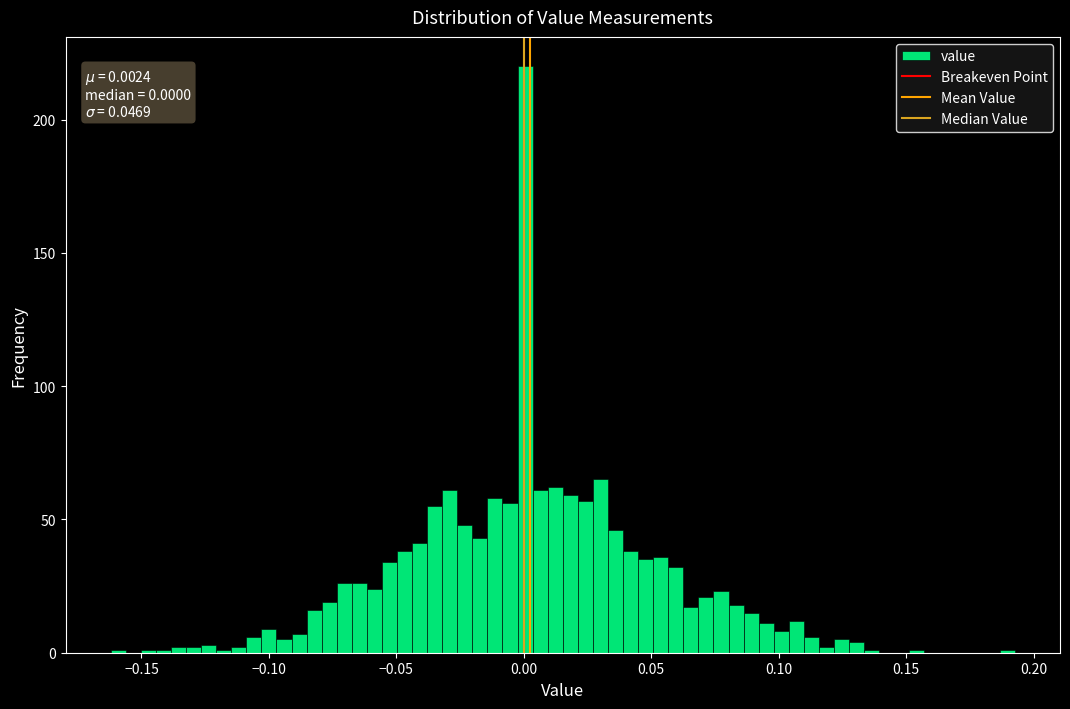

Read against the x-axis, roughly where is the centre of the tallest bar?

0.000